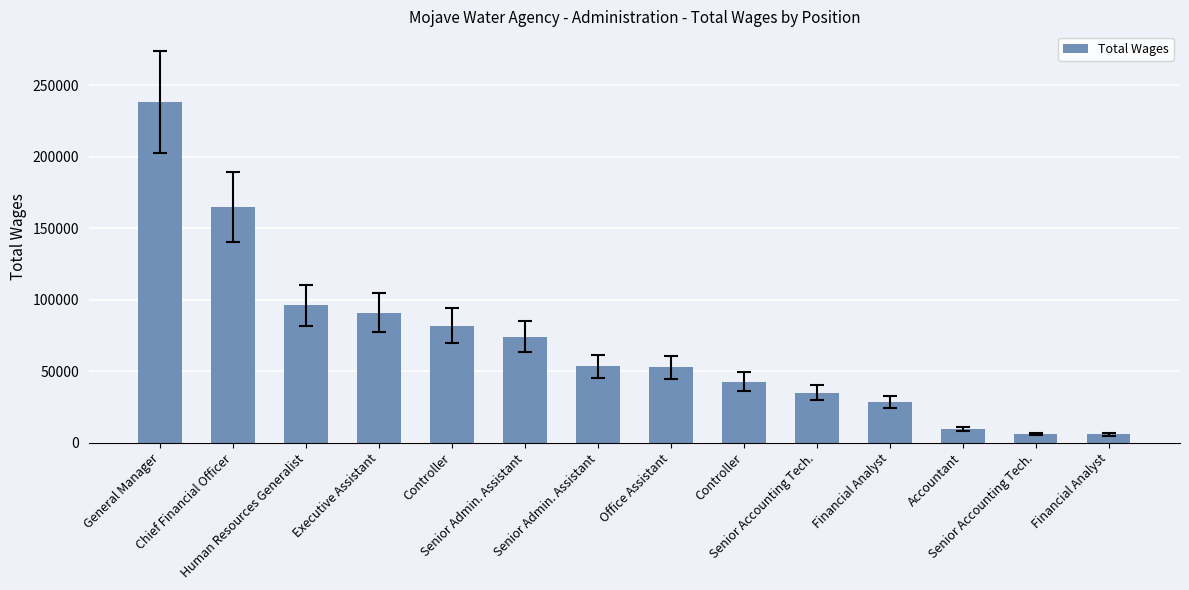

Reading left to right, transcribe all the data shown in this chart.

General Manager=238139	Chief Financial Officer=164704	Human Resources Generalist=96094	Executive Assistant=90990	Controller=81849	Senior Admin. Assistant=74246	Senior Admin. Assistant=53358	Office Assistant=52692	Controller=42775	Senior Accounting Tech.=35035	Financial Analyst=28662	Accountant=9766	Senior Accounting Tech.=6041	Financial Analyst=5808